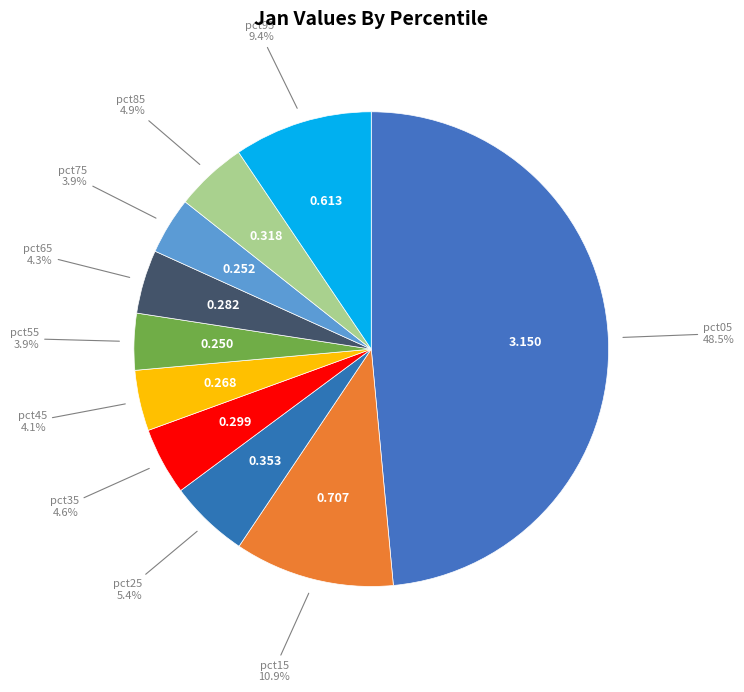

Is there any slice that represents more than half of the pie?

No